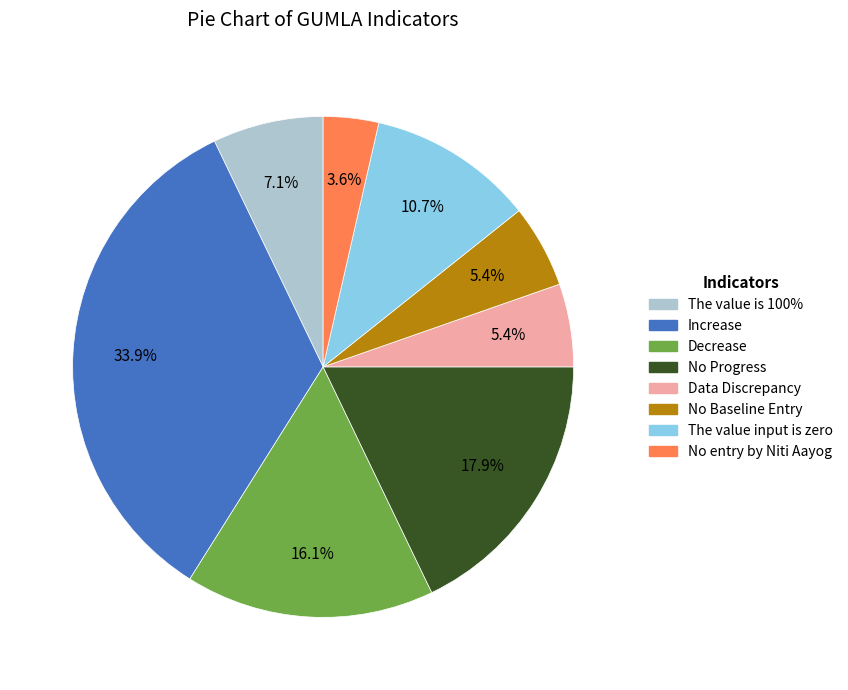

How much of the chart is everything except The value is 100%?

92.9%